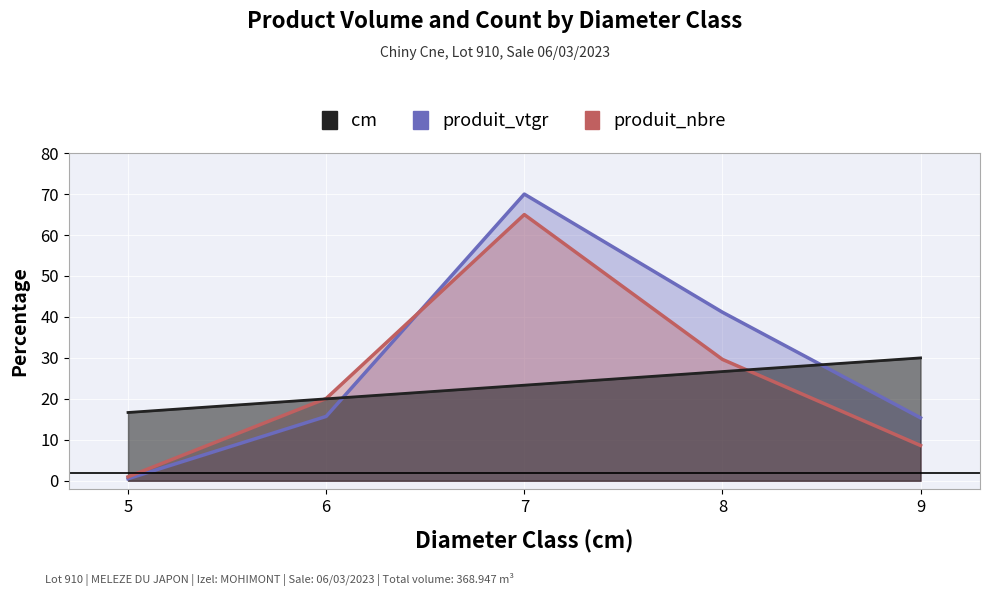

What is the difference between the maximum and minimum values in the produit_nbre series?

64.0